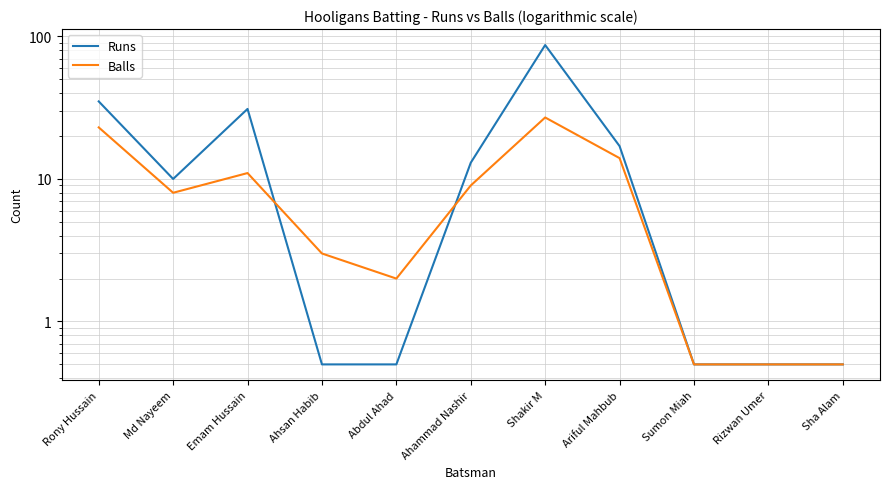

The value of Runs at Shakir M is 28.0. True or false?

False